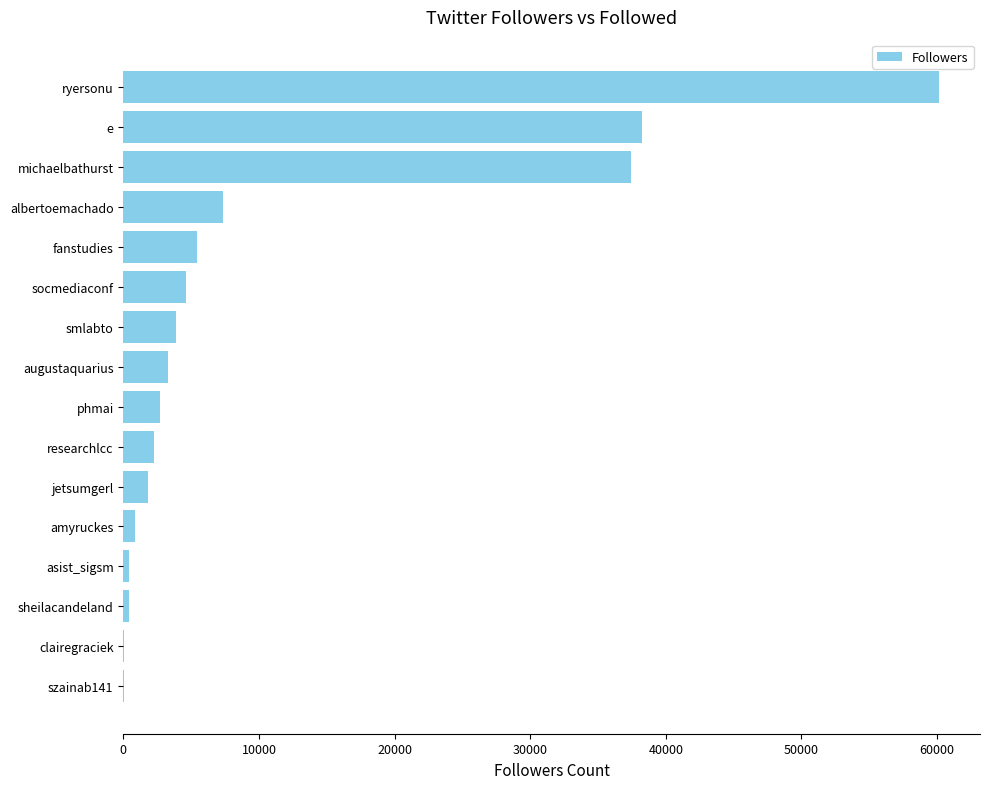

The value at phmai is 2716. True or false?

True